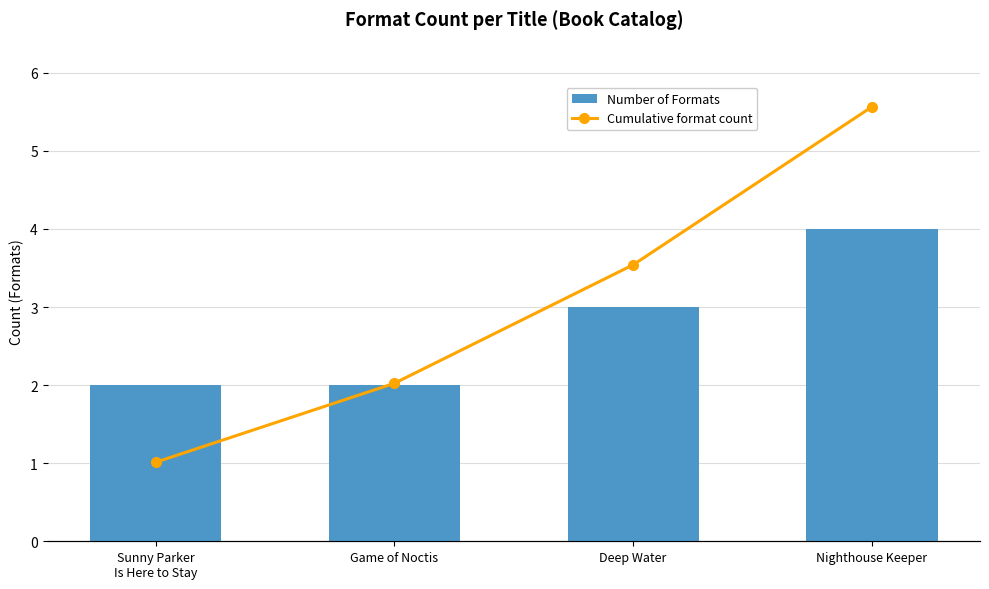

What is the sum of all Number of Formats values?

11